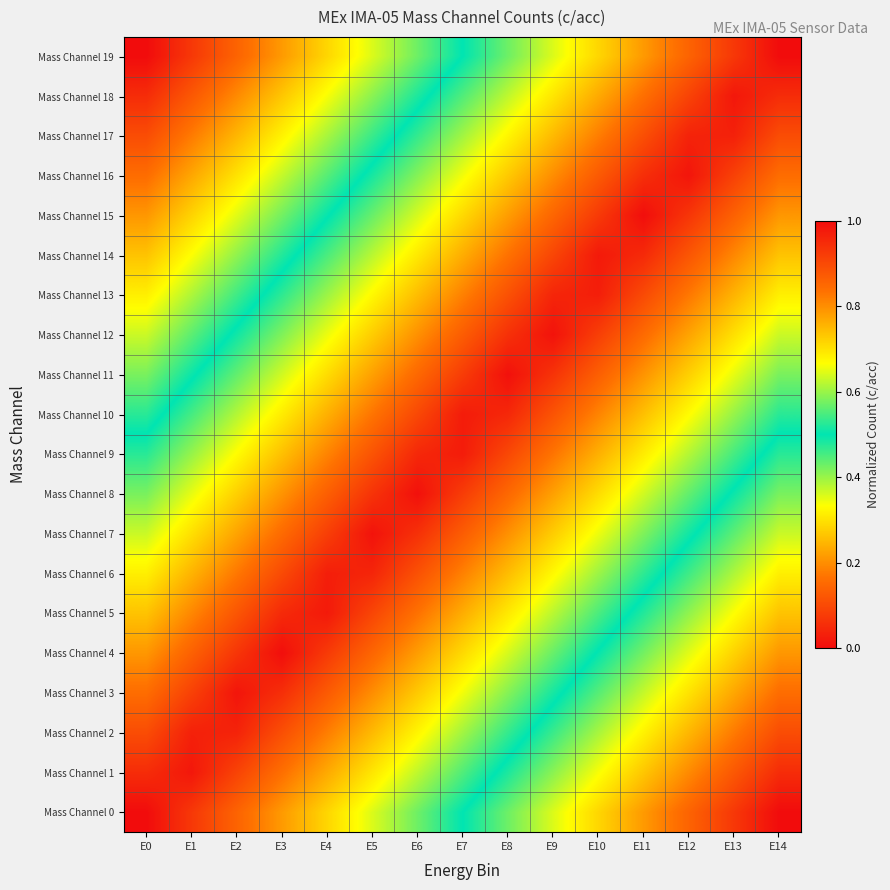

What is the greatest value displayed?

1.0